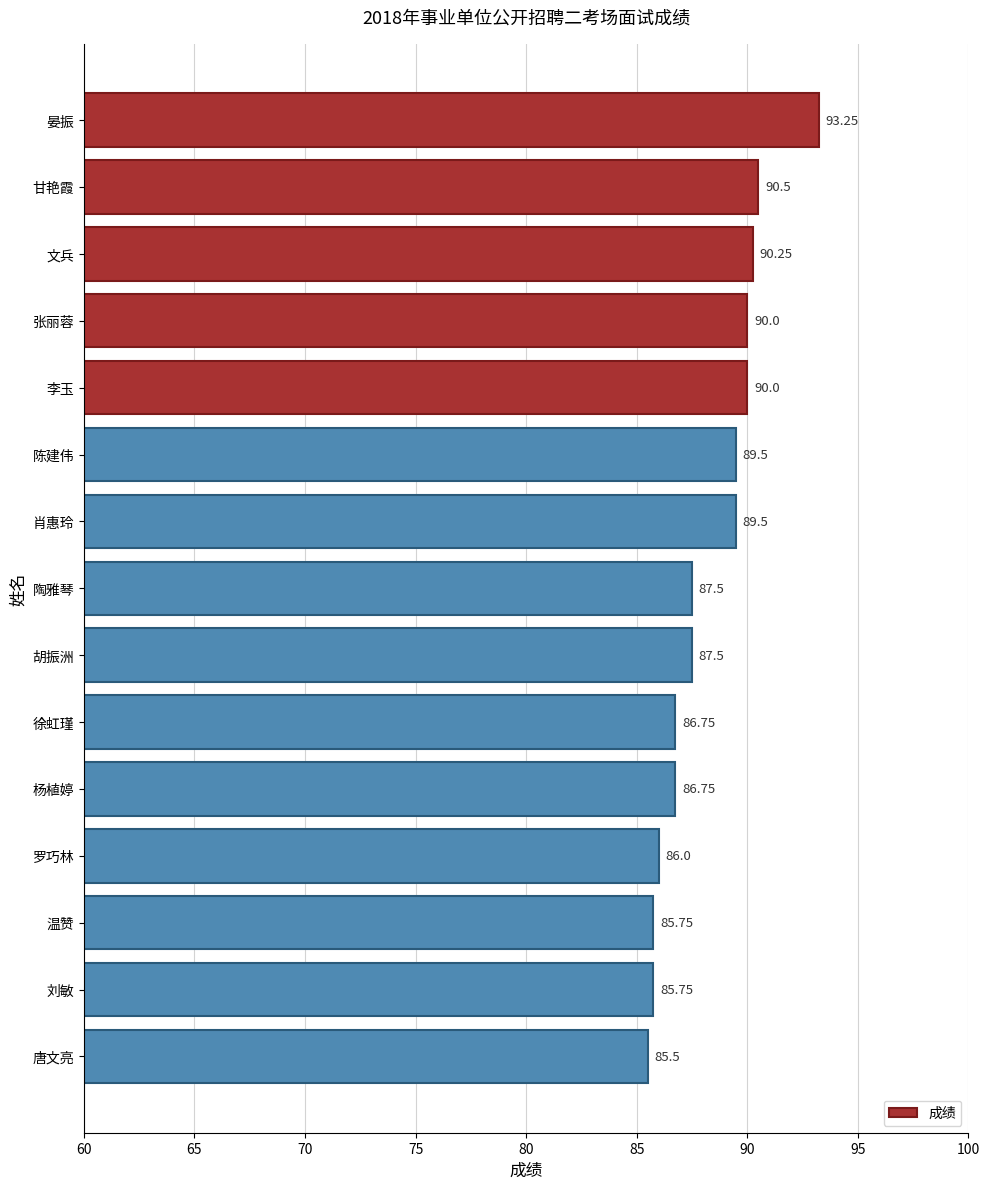

What is the difference between the second highest and minimum values?

5.0